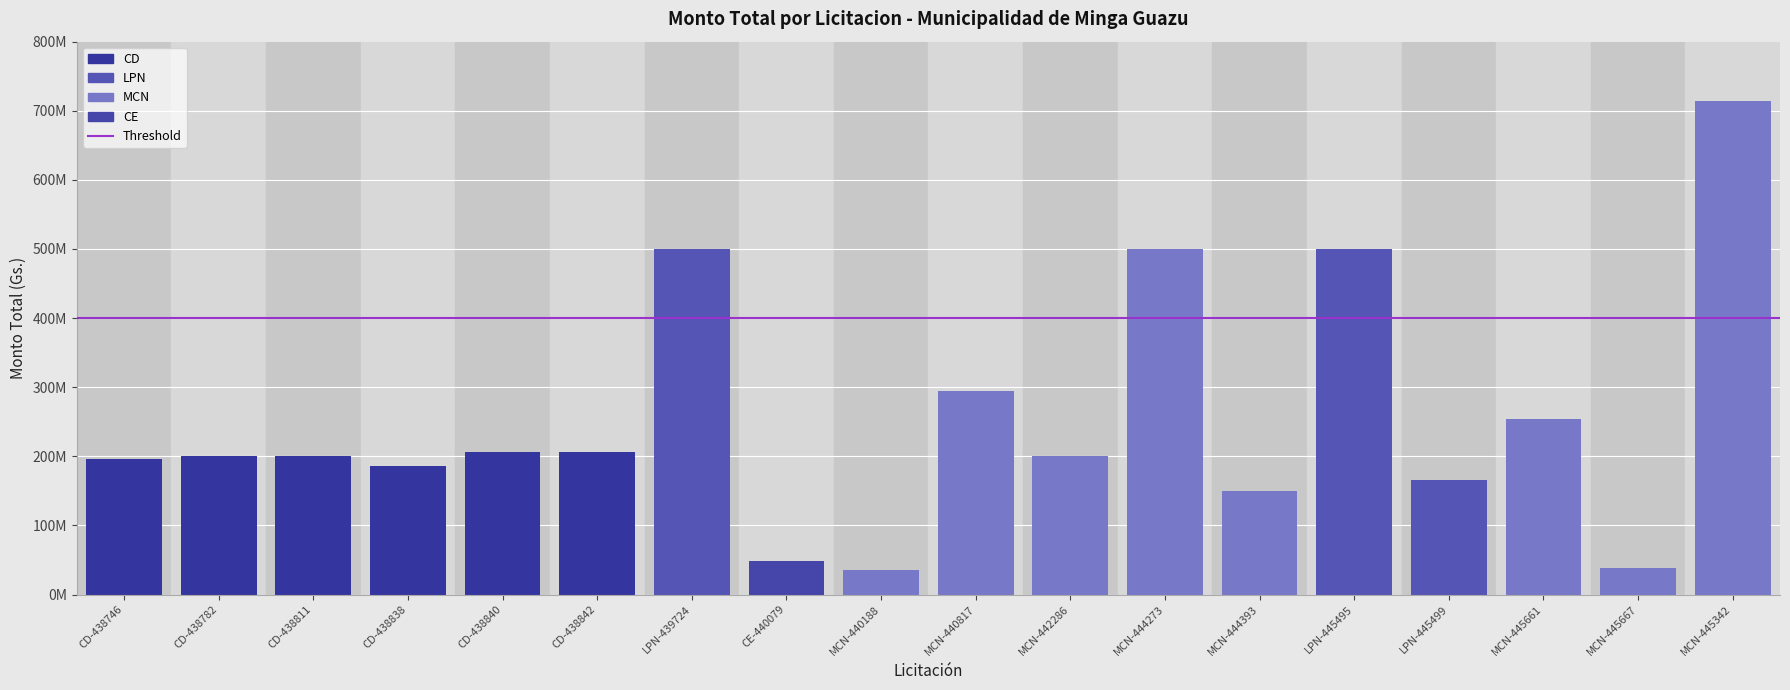

What is the label of the 18th bar from the right?

CD-438746